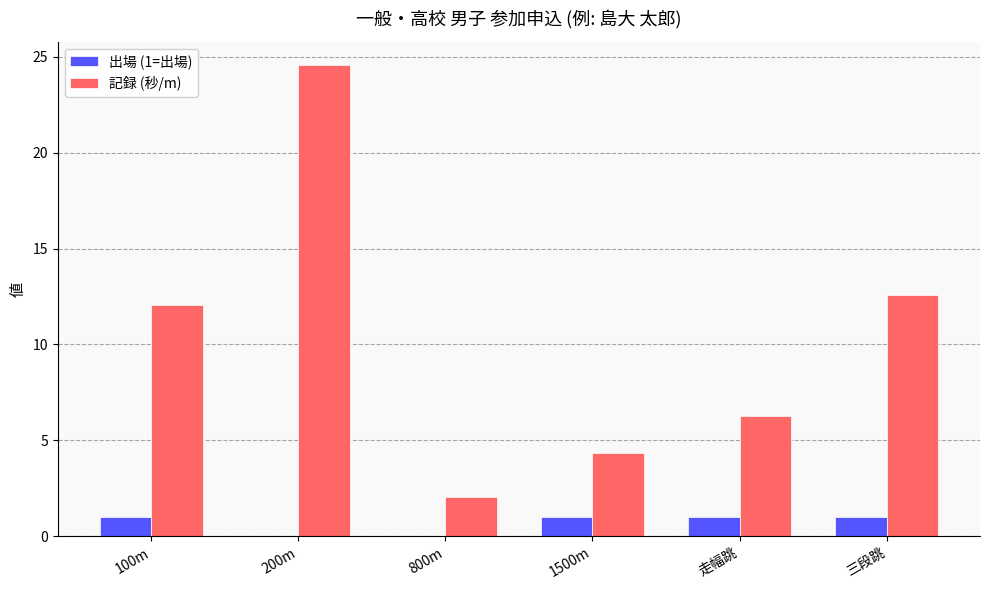

Which label corresponds to the largest value in the chart?

200m